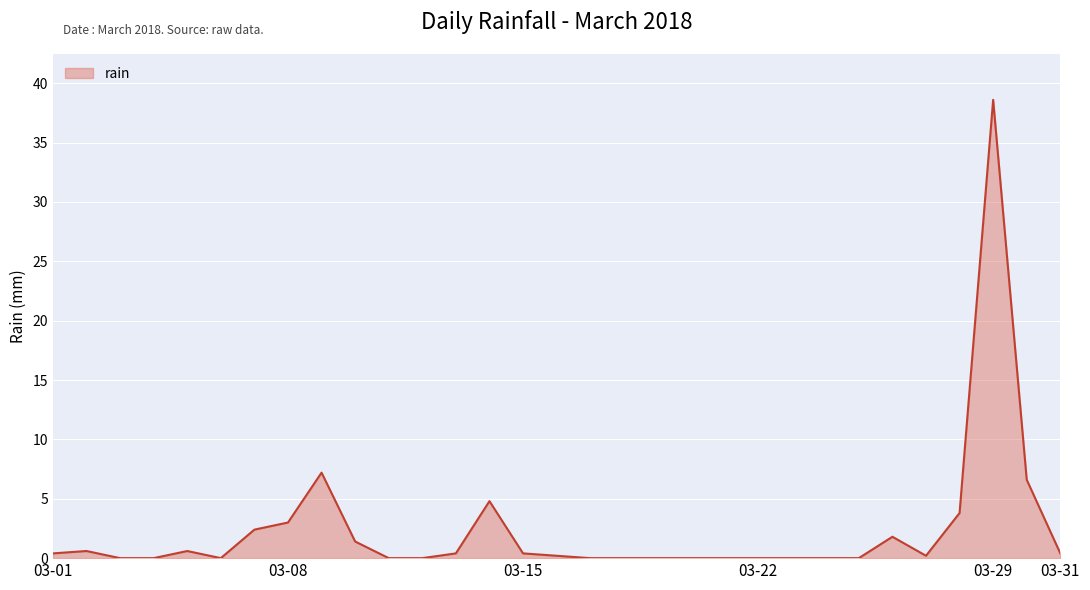

What is the greatest value displayed?

38.6